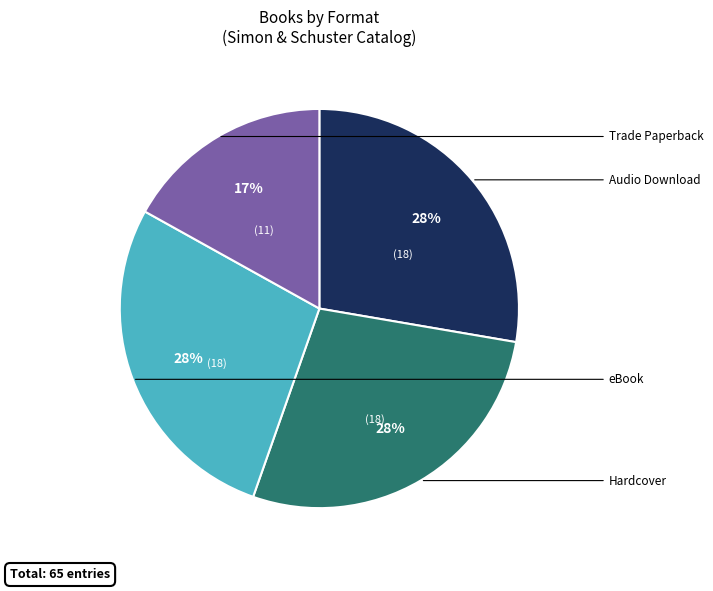

Which category has the smallest portion of the pie?

Trade Paperback